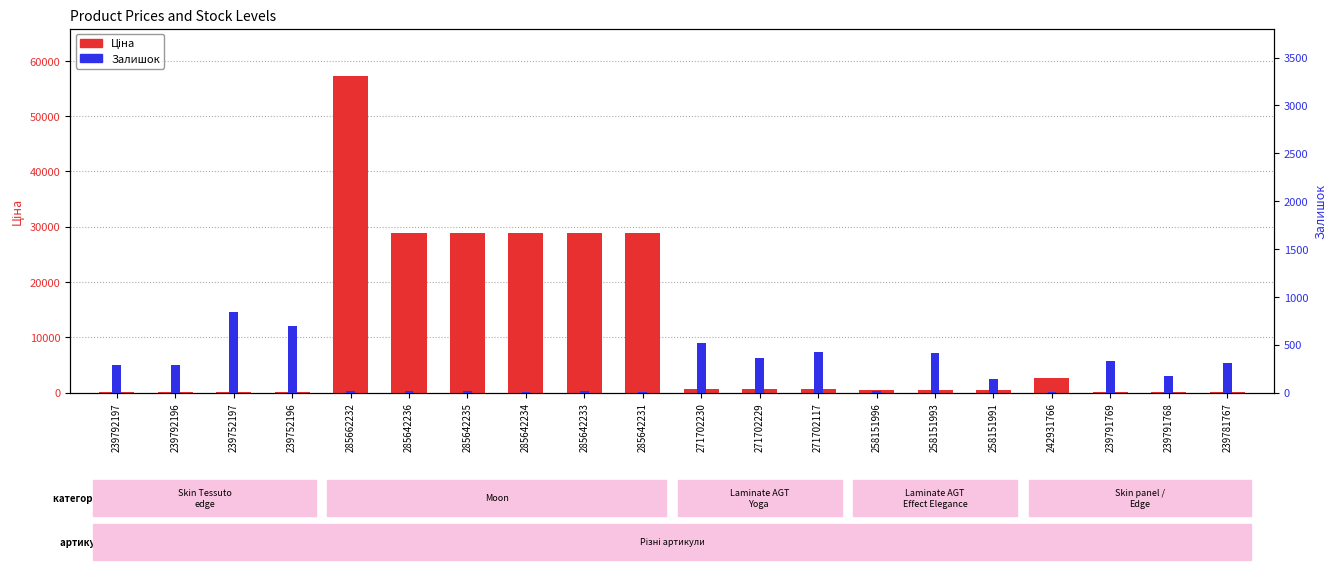

What is the value of the Ціна bar at the 7th from the left?

28890.3